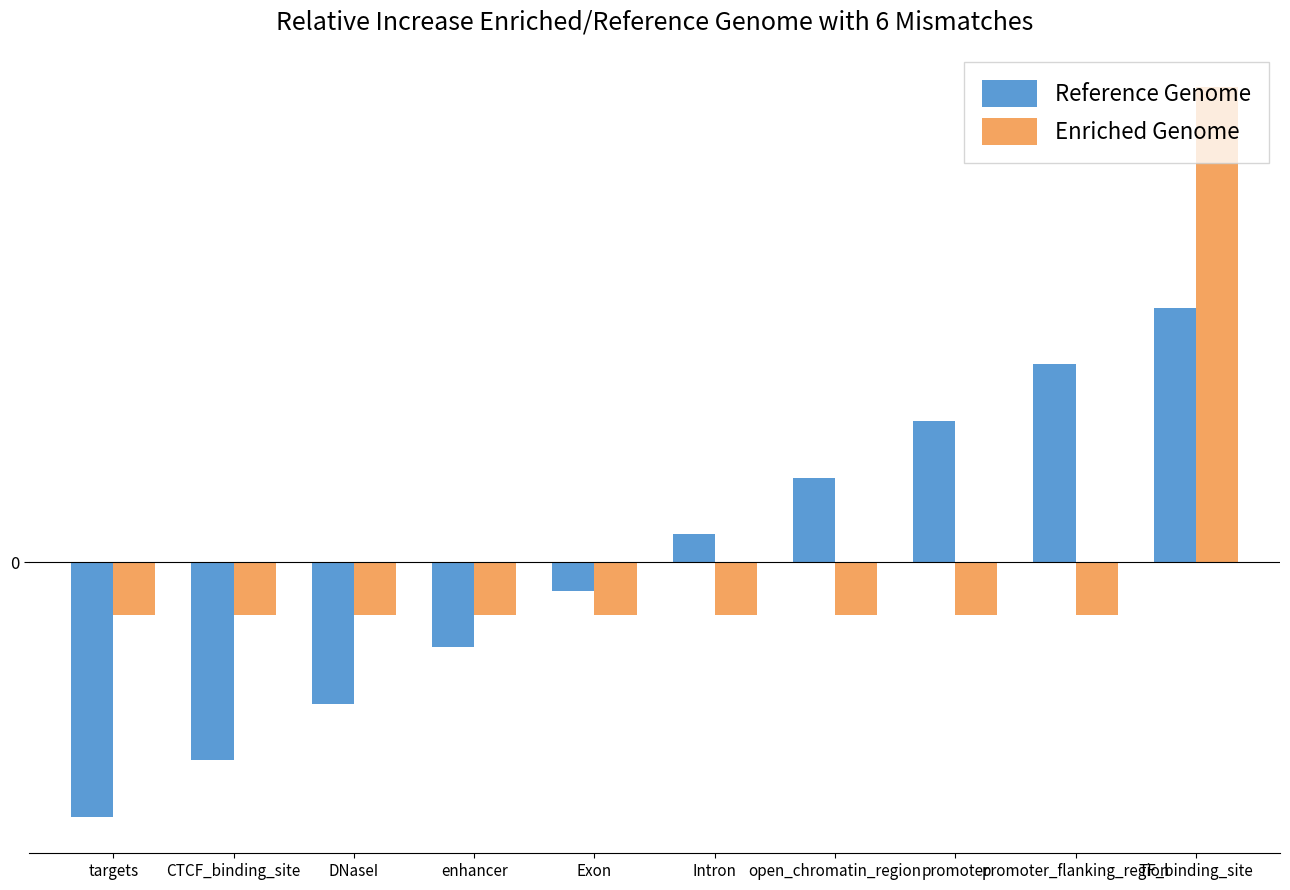

What are all the series names shown in the legend?

Reference Genome, Enriched Genome